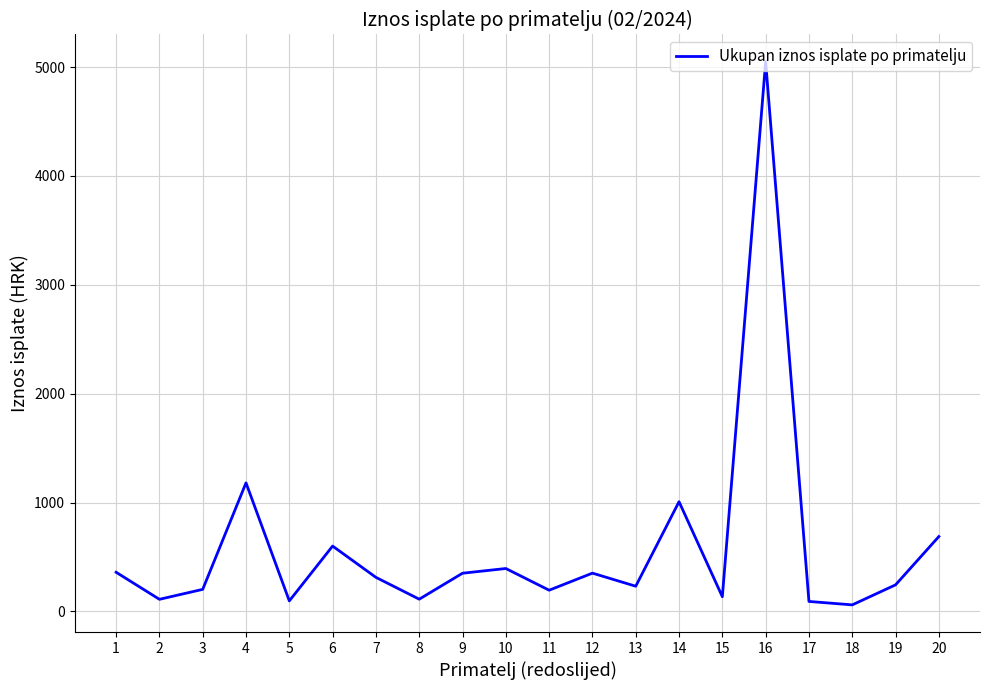

What is the approximate value at 10?

393.8